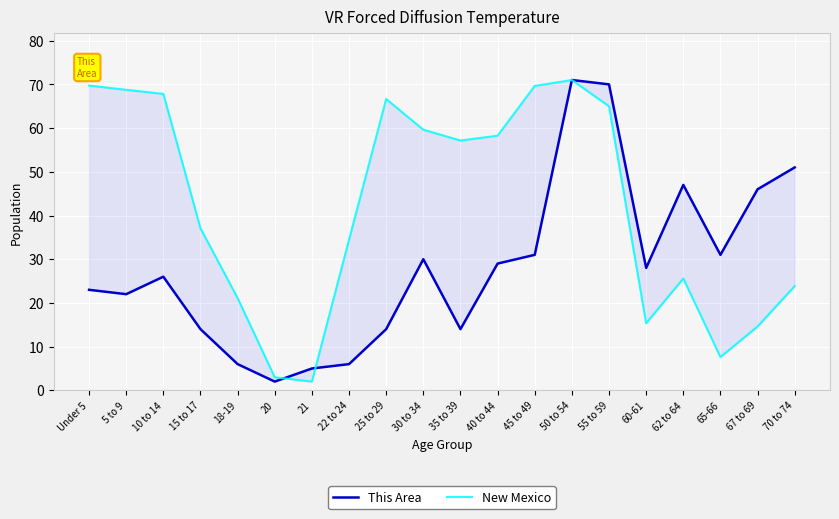

Reading right to left, what are all the values shown in this chart?

This Area: 70 to 74=51.0	67 to 69=46.0	65-66=31.0	62 to 64=47.0	60-61=28.0	55 to 59=70.0	50 to 54=71.0	45 to 49=31.0	40 to 44=29.0	35 to 39=14.0	30 to 34=30.0	25 to 29=14.0	22 to 24=6.0	21=5.0	20=2.0	18-19=6.0	15 to 17=14.0	10 to 14=26.0	5 to 9=22.0	Under 5=23.0
New Mexico: 70 to 74=23.9	67 to 69=14.6	65-66=7.6	62 to 64=25.6	60-61=15.3	55 to 59=65.0	50 to 54=71.0	45 to 49=69.6	40 to 44=58.3	35 to 39=57.2	30 to 34=59.6	25 to 29=66.7	22 to 24=34.5	21=2.0	20=3.0	18-19=21.1	15 to 17=37.1	10 to 14=67.8	5 to 9=68.8	Under 5=69.7